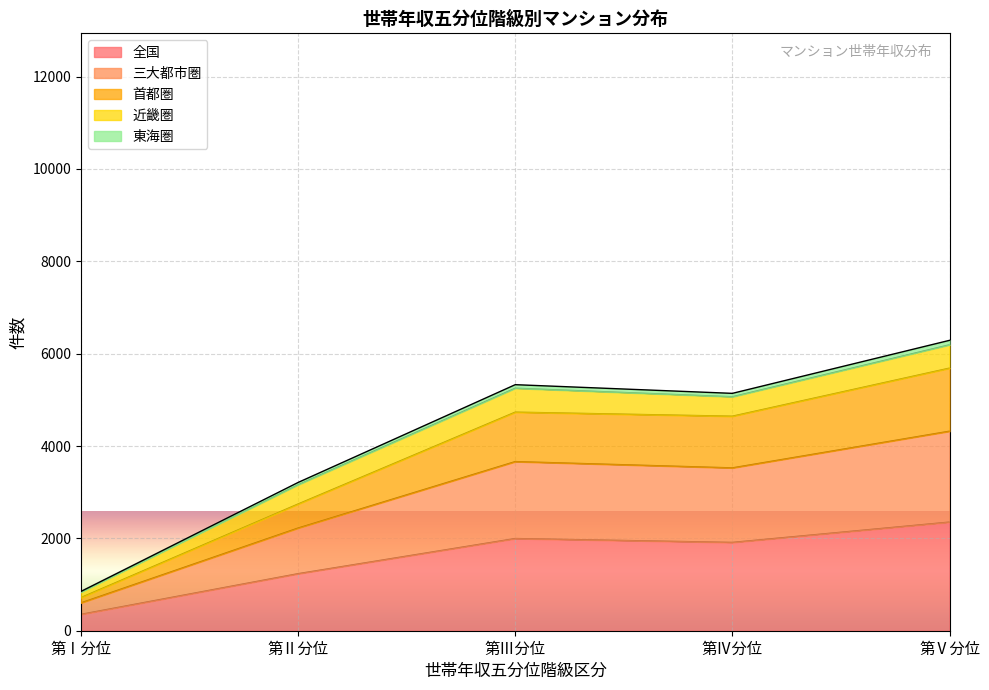

What position from the left is 第Ⅰ分位?

1